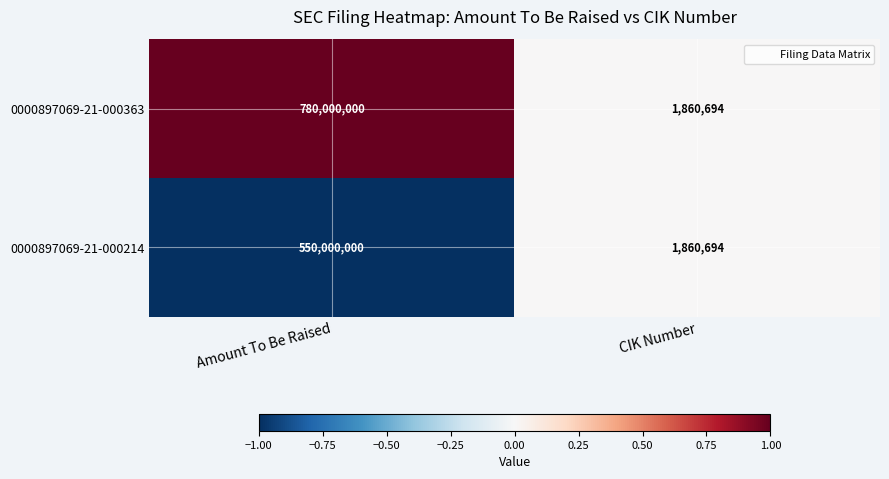

What is the smallest value displayed?

1860694